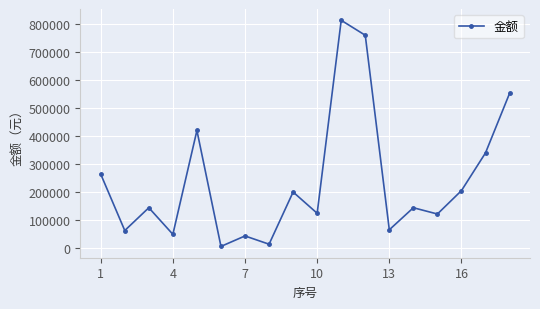

What is the greatest value displayed?

813859.0